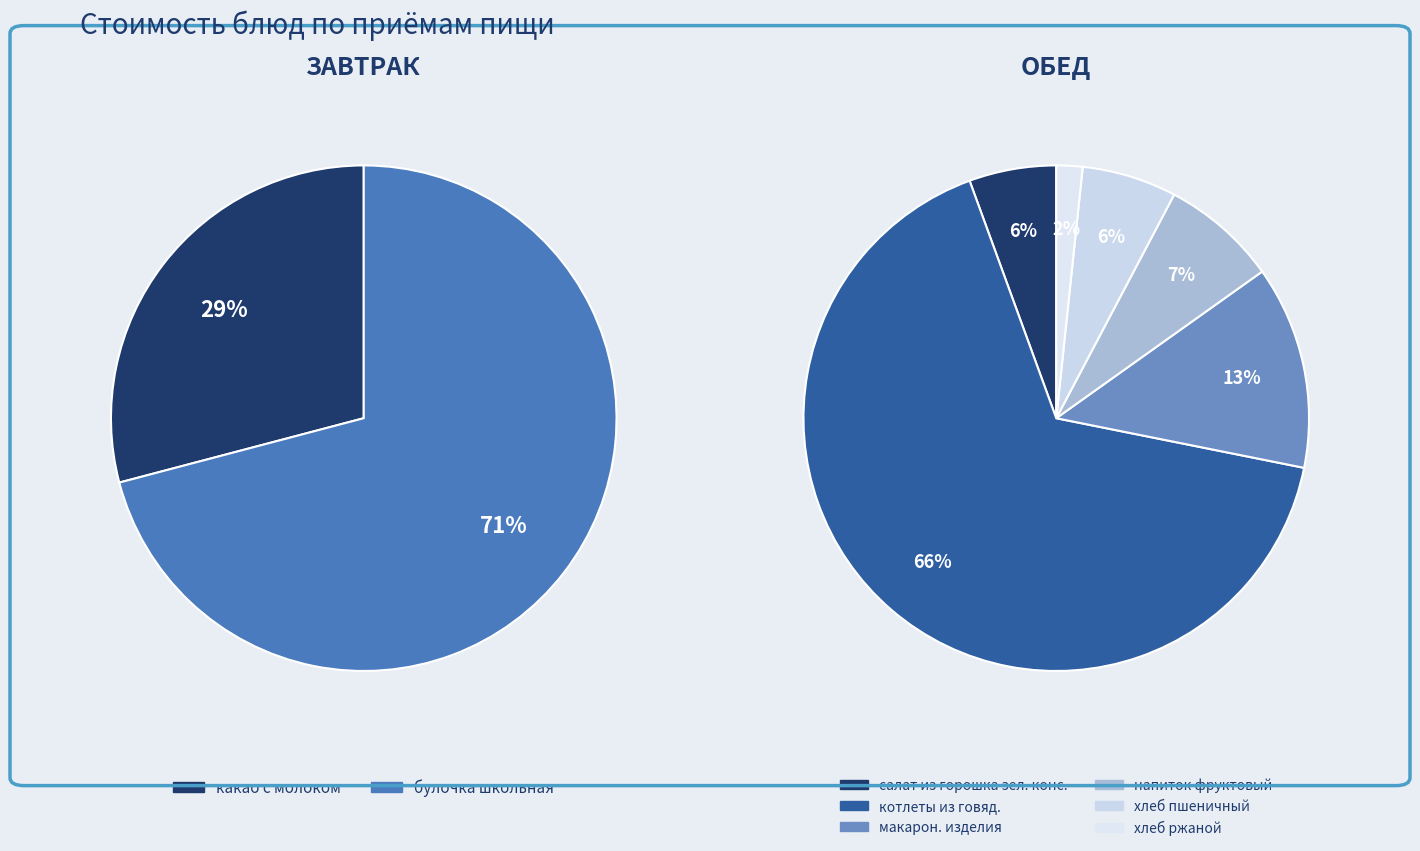

What is the change in value from макарон. изделия to хлеб пшеничный?

-3.7